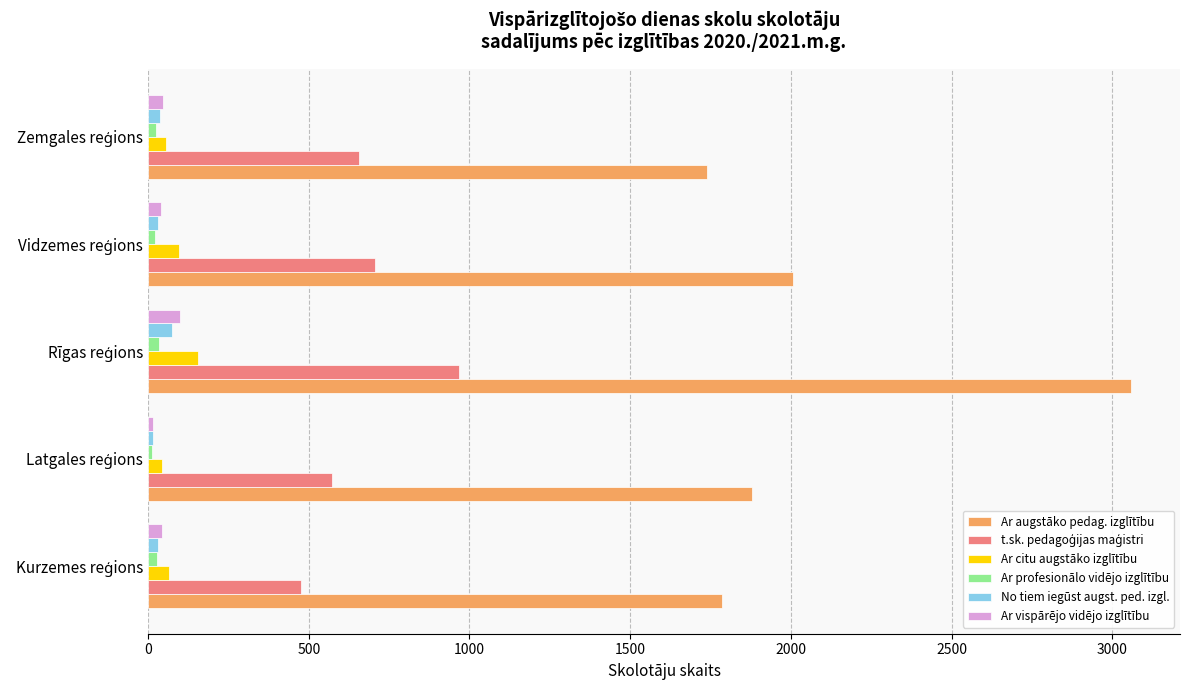

At how many categories does at least one series exceed 297?

5